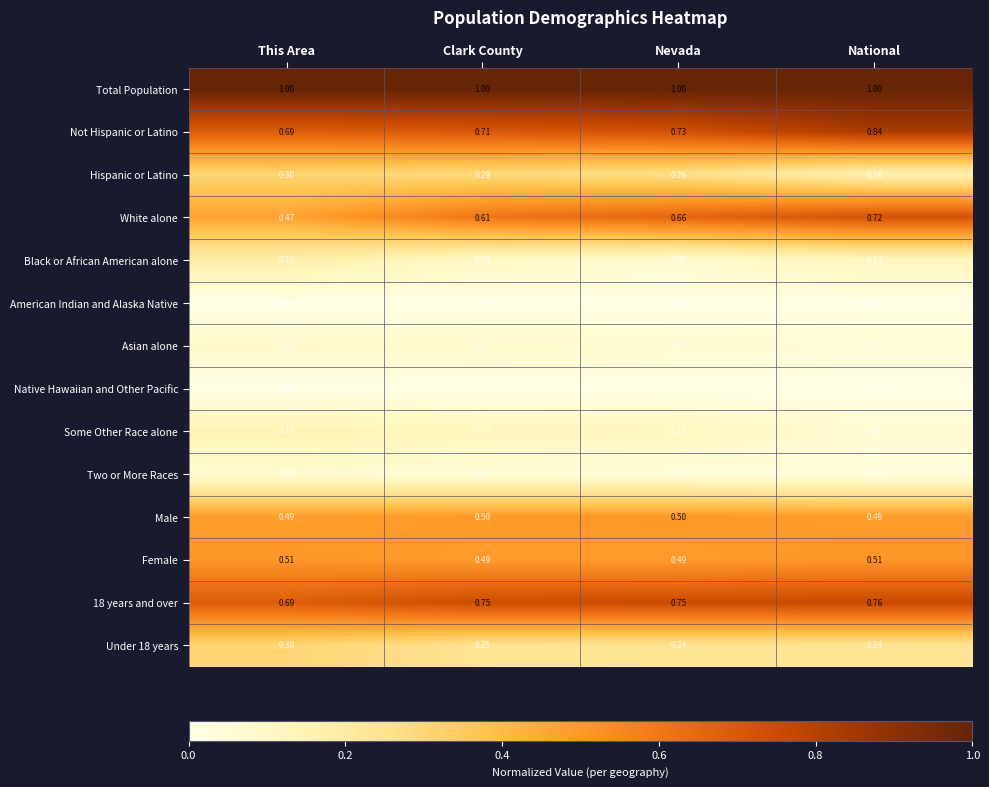

At which label does Hispanic or Latino reach its peak?

This Area